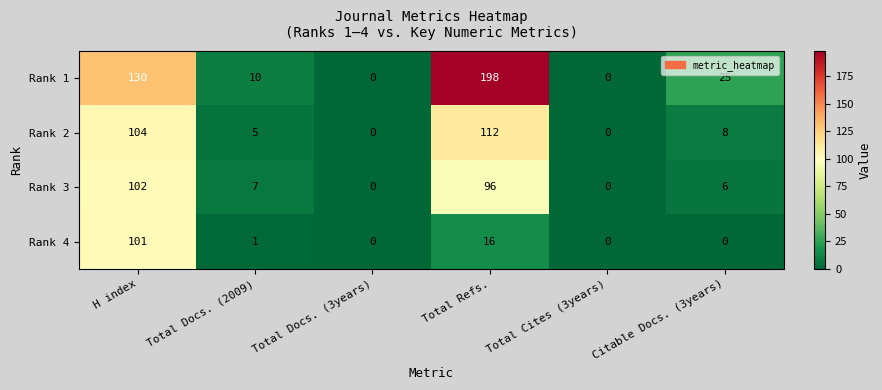

Reading right to left, what are all the values shown in this chart?

Rank 1: Citable Docs. (3years)=25	Total Cites (3years)=0	Total Refs.=198	Total Docs. (3years)=0	Total Docs. (2009)=10	H index=130
Rank 2: Citable Docs. (3years)=8	Total Cites (3years)=0	Total Refs.=112	Total Docs. (3years)=0	Total Docs. (2009)=5	H index=104
Rank 3: Citable Docs. (3years)=6	Total Cites (3years)=0	Total Refs.=96	Total Docs. (3years)=0	Total Docs. (2009)=7	H index=102
Rank 4: Citable Docs. (3years)=0	Total Cites (3years)=0	Total Refs.=16	Total Docs. (3years)=0	Total Docs. (2009)=1	H index=101